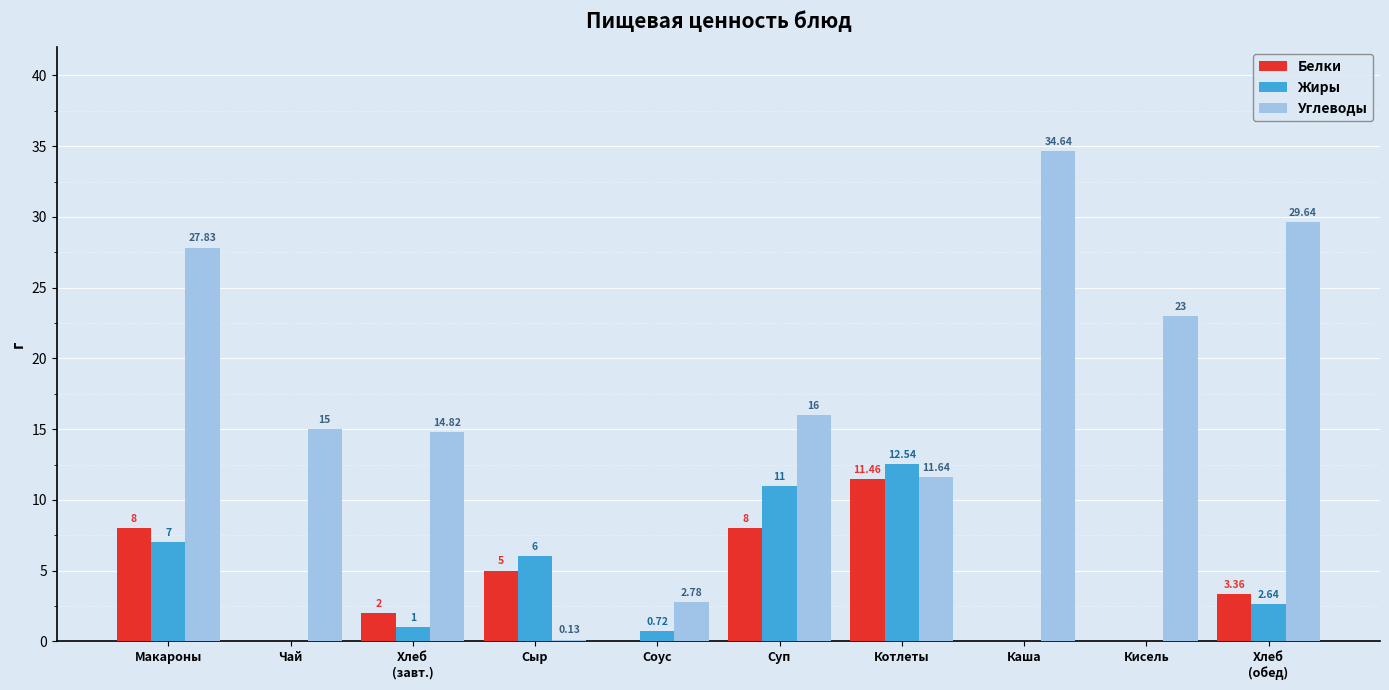

Which label corresponds to the largest value in the chart?

Каша